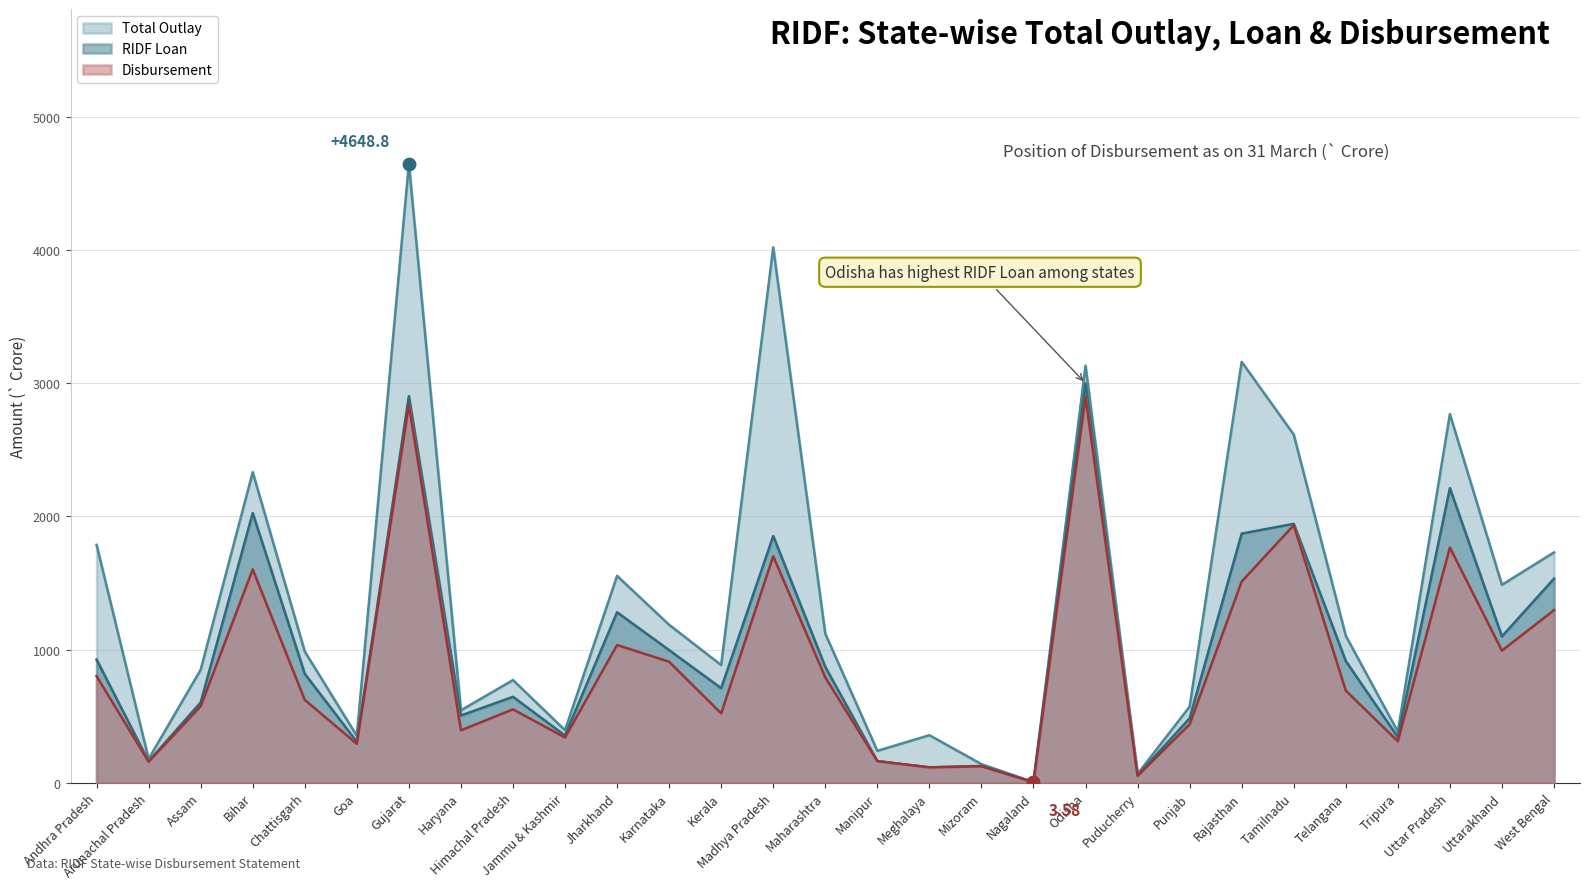

What are all the series names shown in the legend?

Total Outlay, RIDF Loan, Disbursement